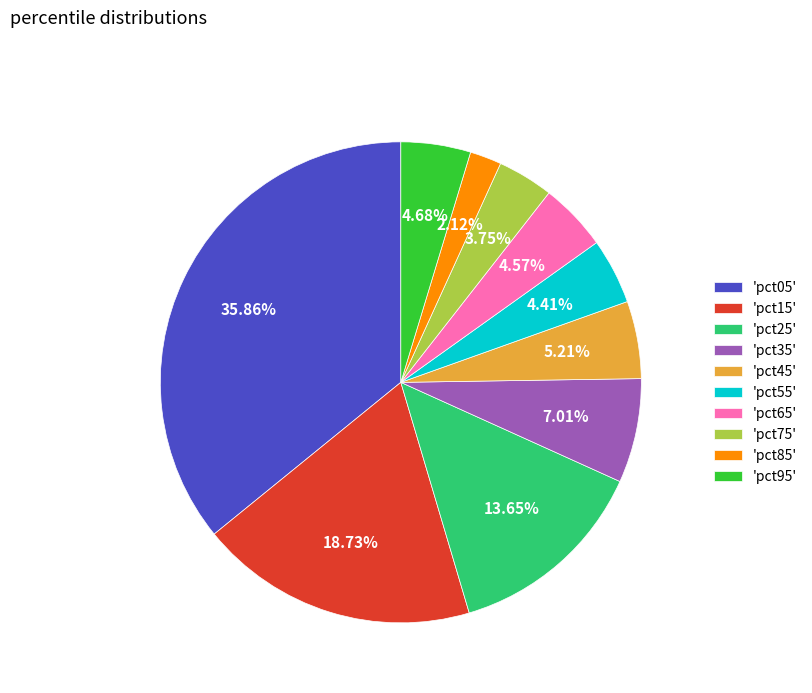

Is there any slice that represents more than half of the pie?

No